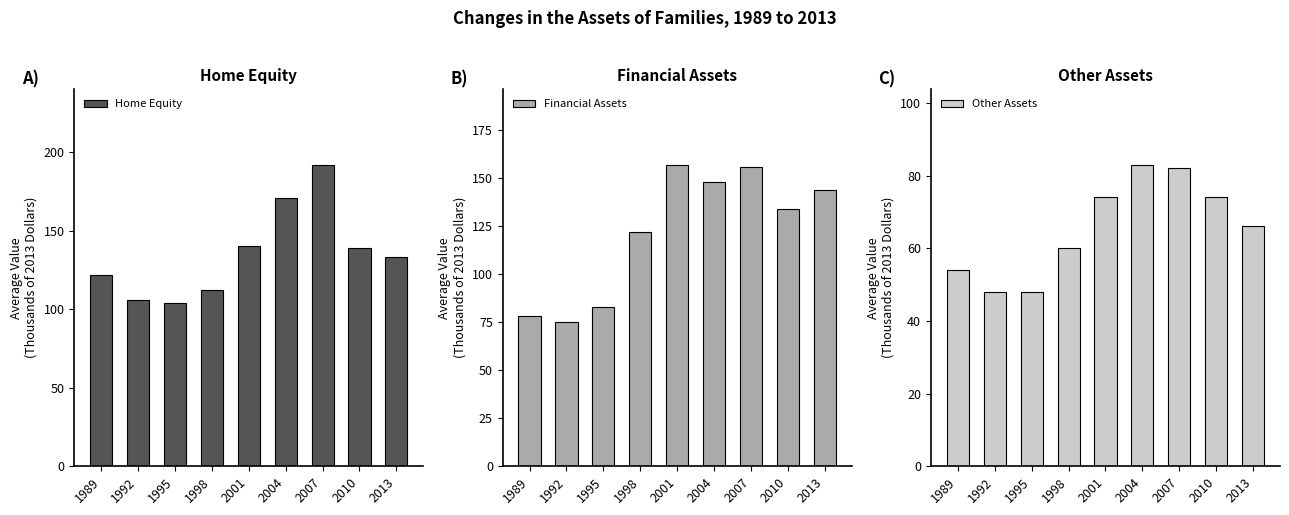

Reading left to right, what are all the values shown in this chart?

Home Equity: 1989=122	1992=106	1995=104	1998=112	2001=140	2004=171	2007=192	2010=139	2013=133
Financial Assets: 1989=78	1992=75	1995=83	1998=122	2001=157	2004=148	2007=156	2010=134	2013=144
Other Assets: 1989=54	1992=48	1995=48	1998=60	2001=74	2004=83	2007=82	2010=74	2013=66